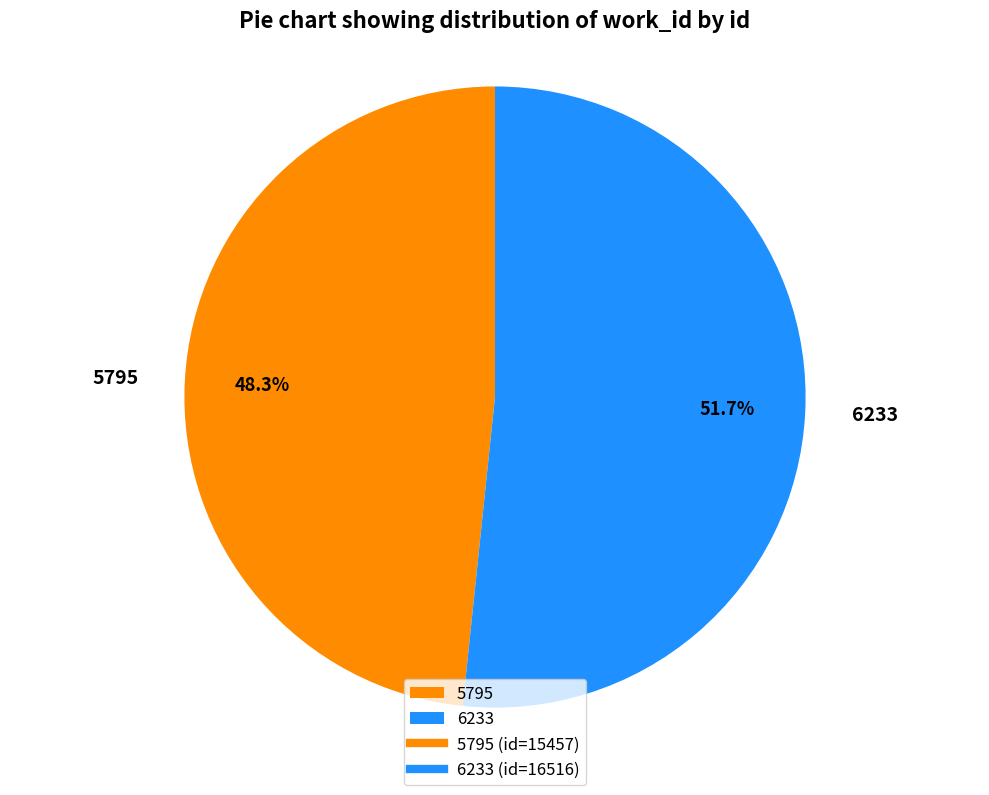

Count the number of slices in the pie.

2